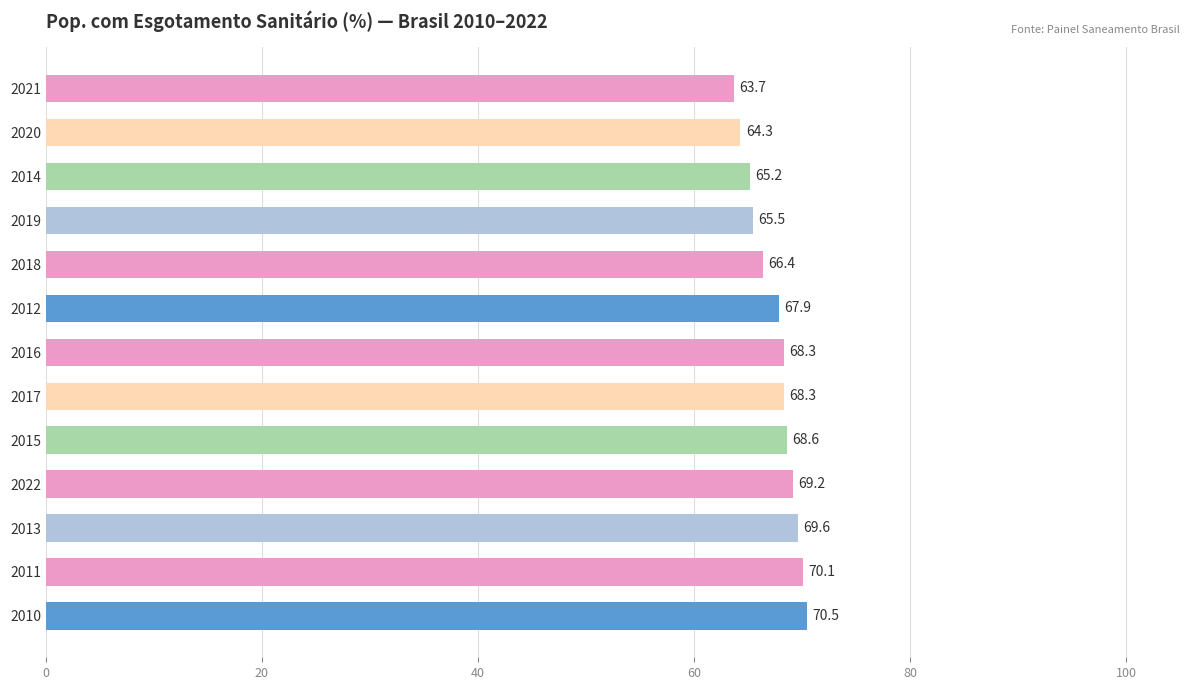

What is the difference between the maximum and minimum values?

6.8